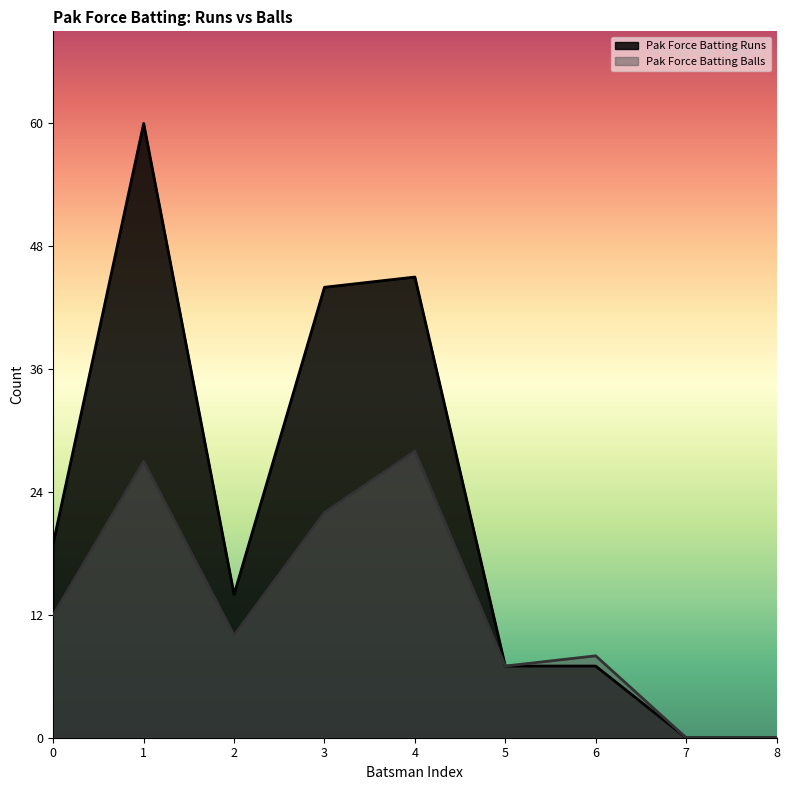

What is the difference between the highest and lowest values at 3?

22